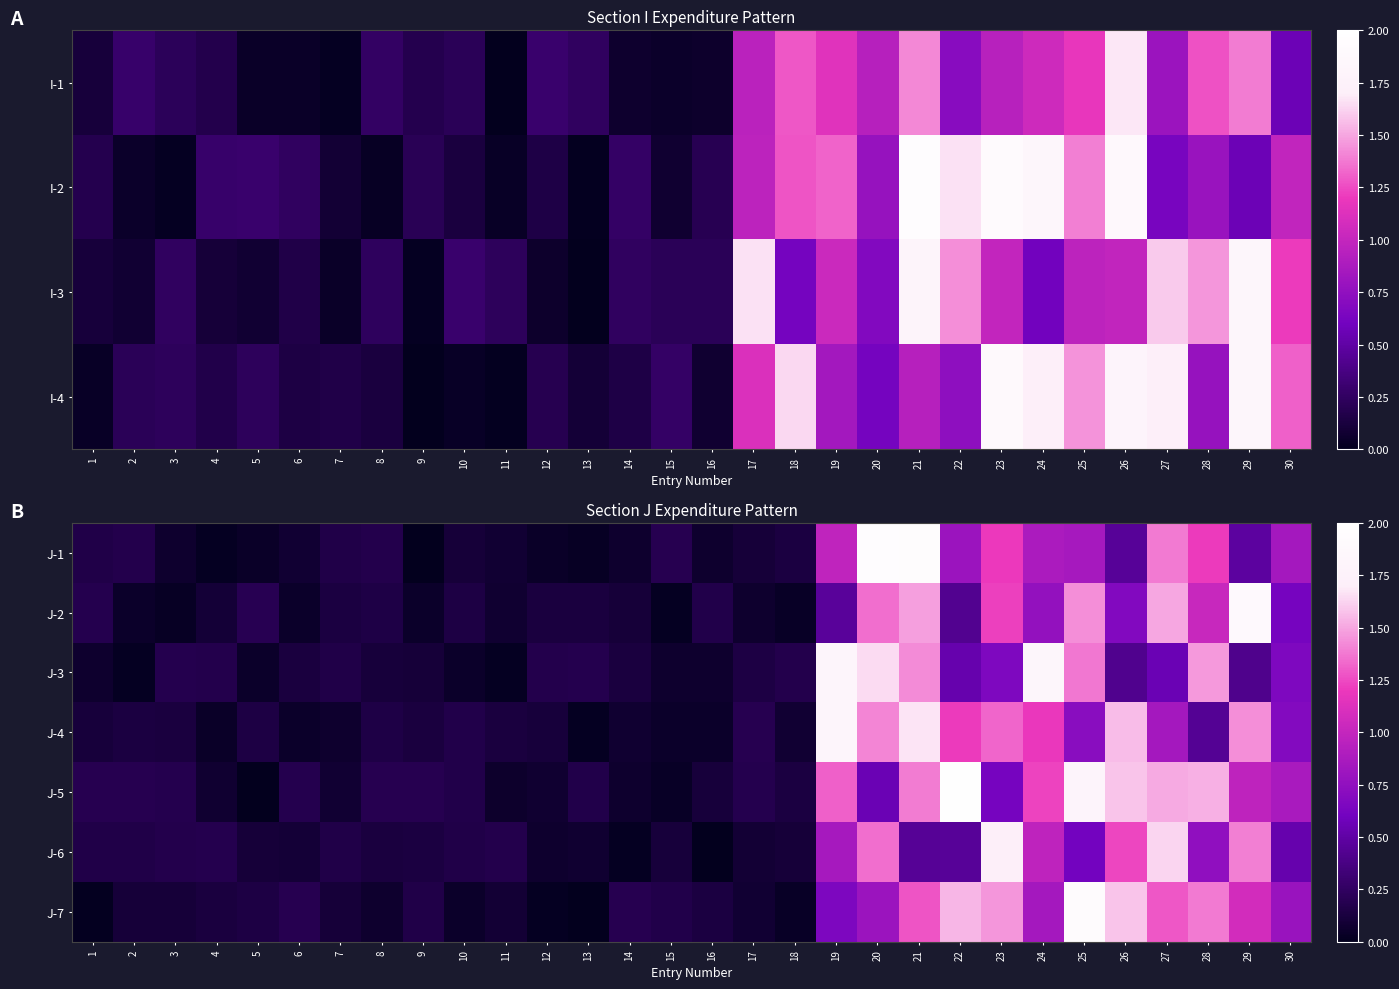

At how many categories does at least one series exceed 1?

11